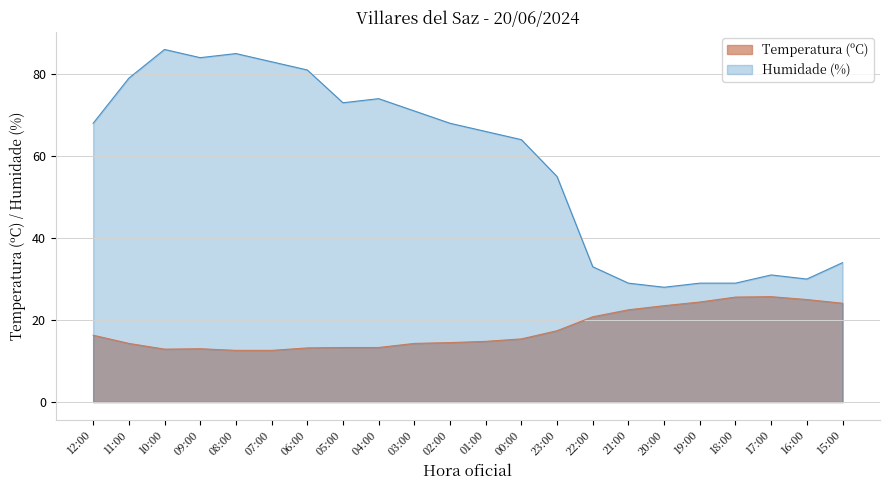

Reading left to right, what are all the values shown in this chart?

Temperatura (ºC): 16.3	14.3	12.9	13.0	12.6	12.6	13.2	13.3	13.3	14.3	14.5	14.8	15.4	17.4	20.8	22.5	23.5	24.4	25.6	25.7	25.0	24.1
Humidade (%): 68.0	79.0	86.0	84.0	85.0	83.0	81.0	73.0	74.0	71.0	68.0	66.0	64.0	55.0	33.0	29.0	28.0	29.0	29.0	31.0	30.0	34.0